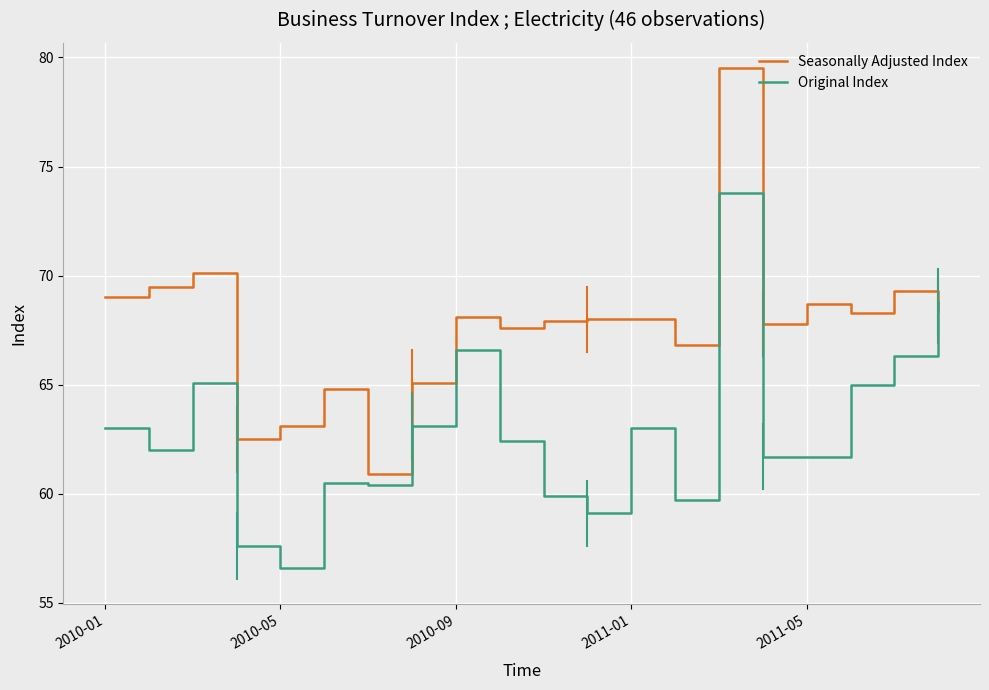

What is the lowest value of the Seasonally Adjusted Index series?

60.9